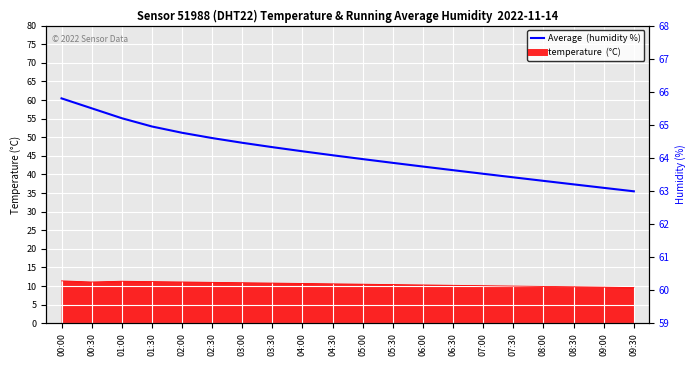

Rank the categories by value from highest to lowest.

00:00, 00:30, 01:00, 01:30, 02:00, 02:30, 03:00, 03:30, 04:00, 04:30, 05:00, 05:30, 06:00, 06:30, 07:00, 07:30, 08:00, 08:30, 09:00, 09:30